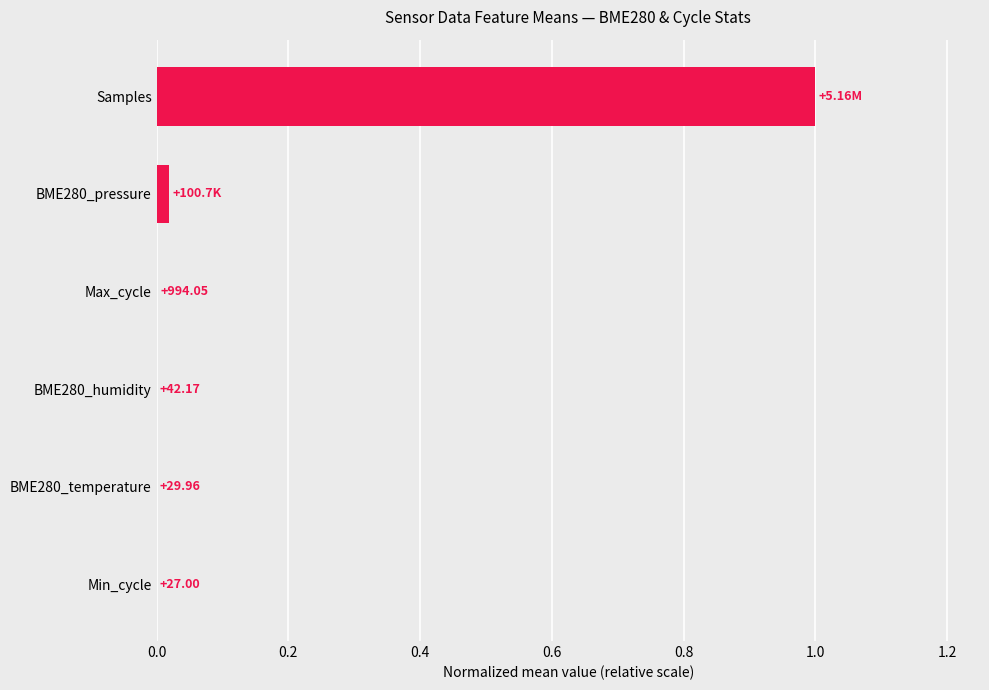

Are the bars horizontal?

Yes